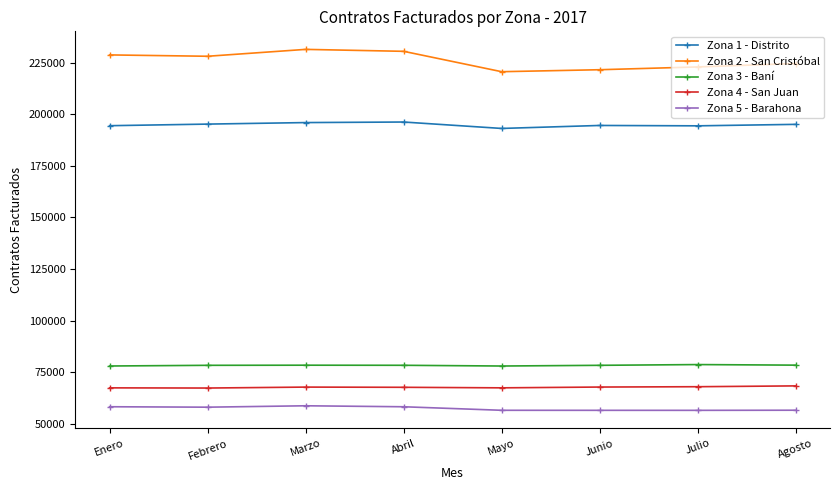

Does the chart display data point markers on the line(s)?

Yes